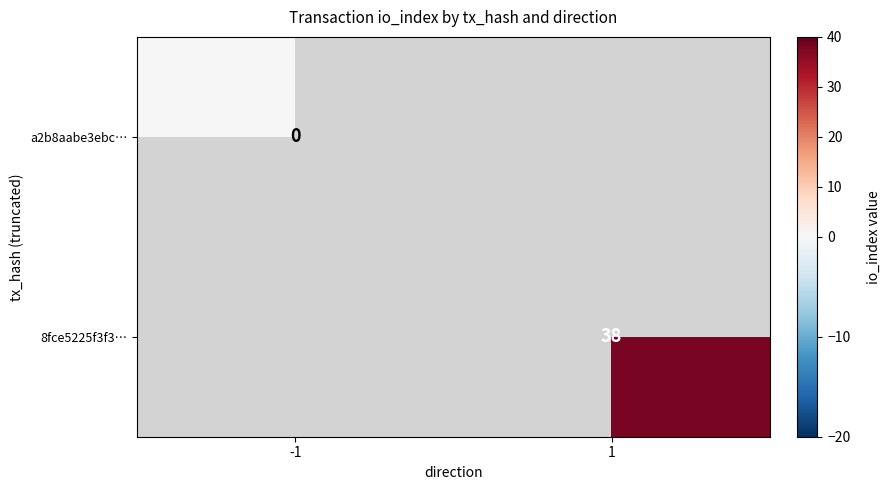

True or false: 8fce5225f3f3… has a value of 38 at 1.

True